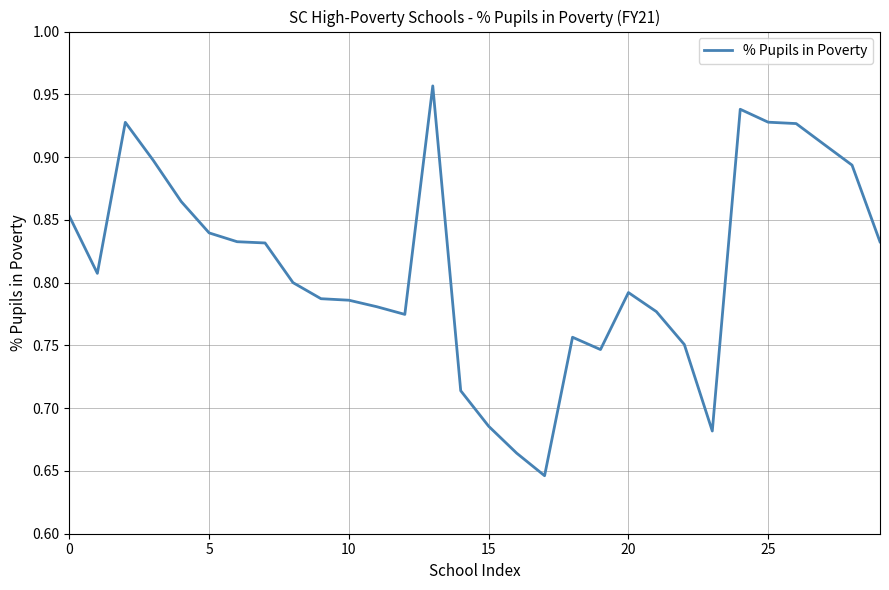

What is the difference between the maximum and minimum values?

0.3